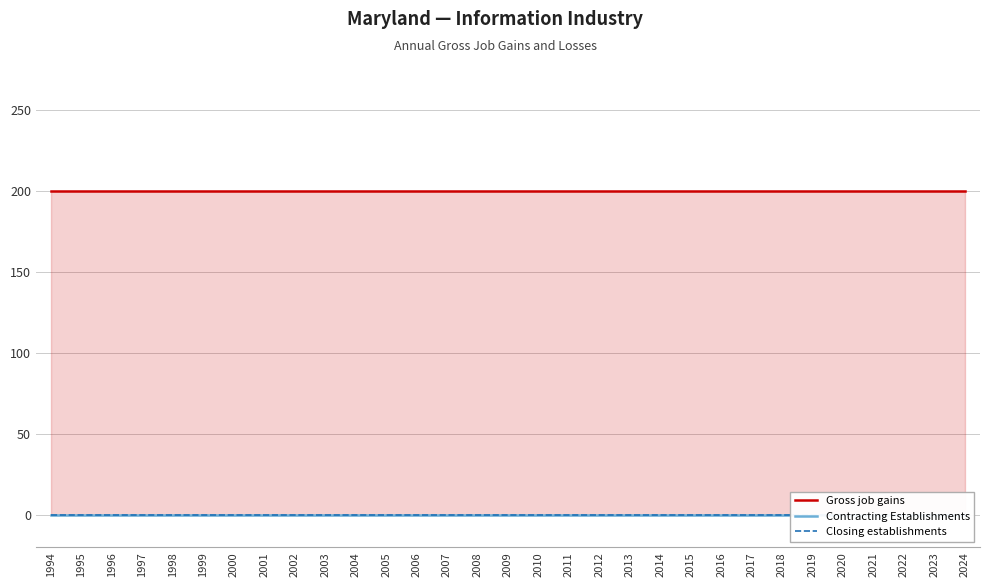

What is the value of the Gross job gains point at the 21st from the left?

200